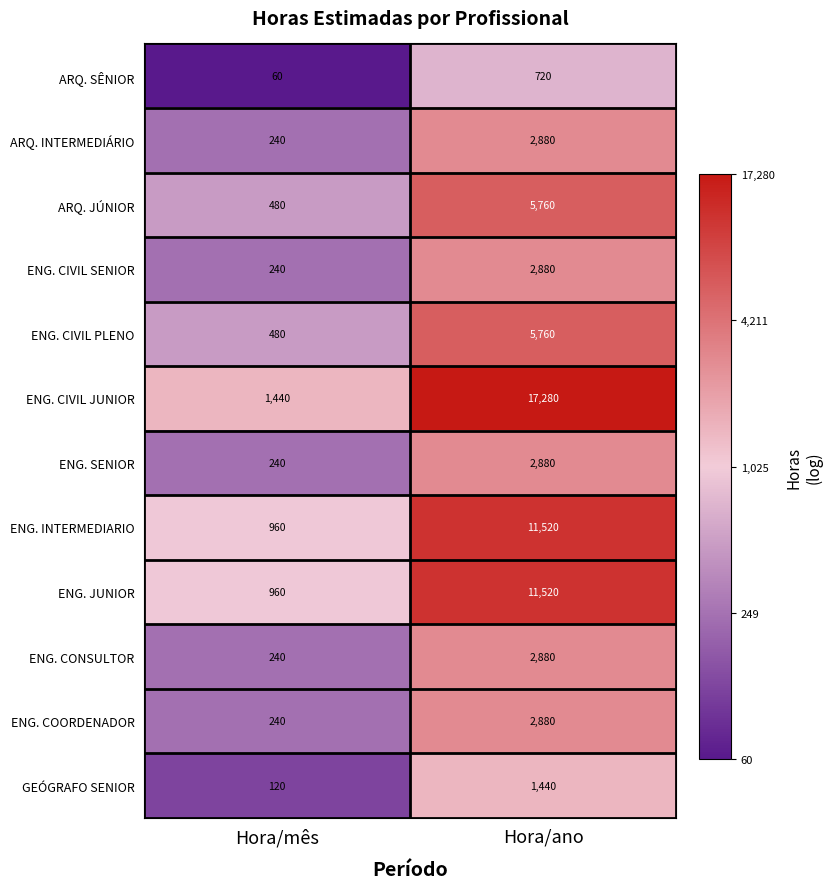

At which category is the sum across all series the highest?

Hora/ano